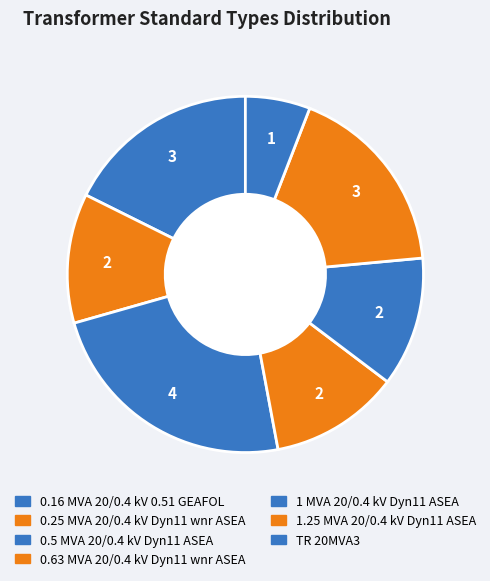

What is the change in value from 0.16 MVA 20/0.4 kV 0.51 GEAFOL to 0.5 MVA 20/0.4 kV Dyn11 ASEA?

+1